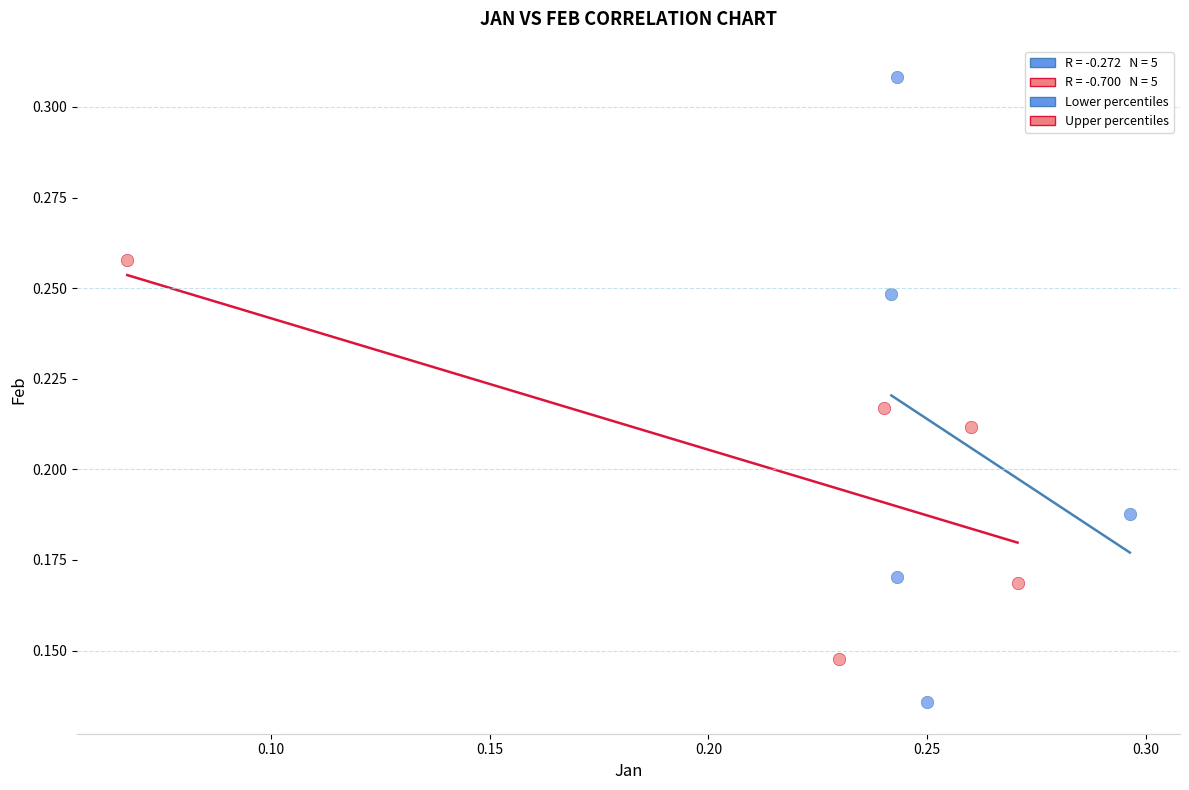

Which series contains the highest Y value?

Lower percentiles